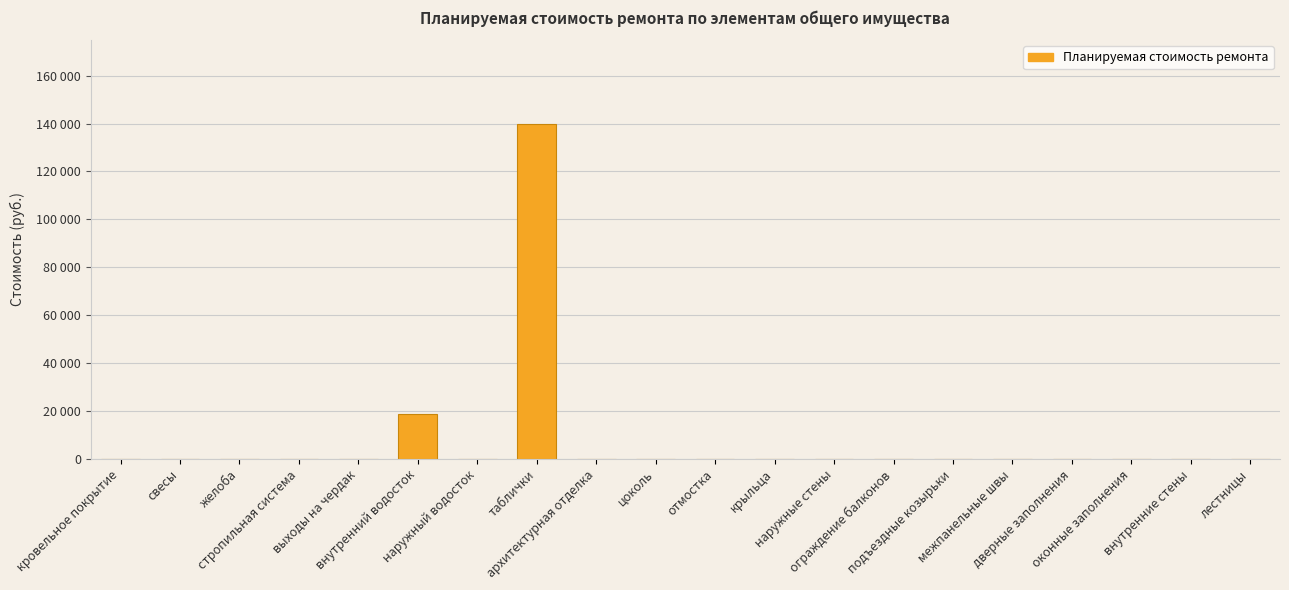

List the labels in order of value, largest first.

таблички, внутренний водосток, кровельное покрытие, свесы, желоба, стропильная система, выходы на чердак, наружный водосток, архитектурная отделка, цоколь, отмостка, крыльца, наружные стены, ограждение балконов, подъездные козырьки, межпанельные швы, дверные заполнения, оконные заполнения, внутренние стены, лестницы